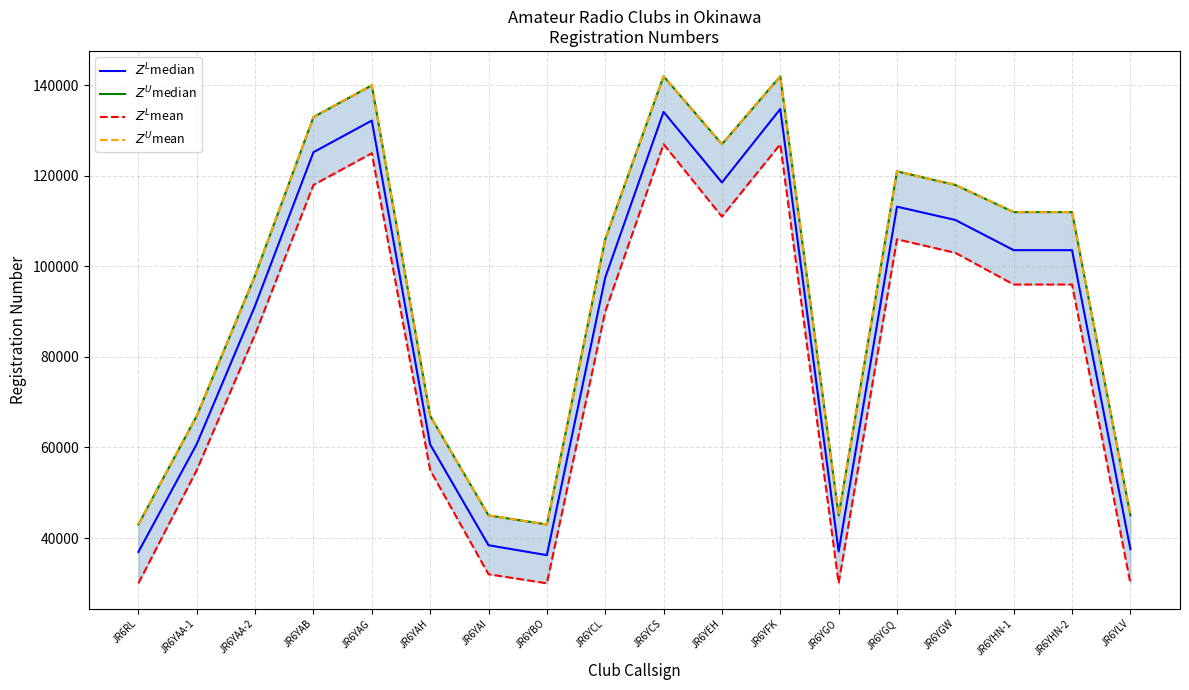

What is the total value across all series at JR6YAI?

160409